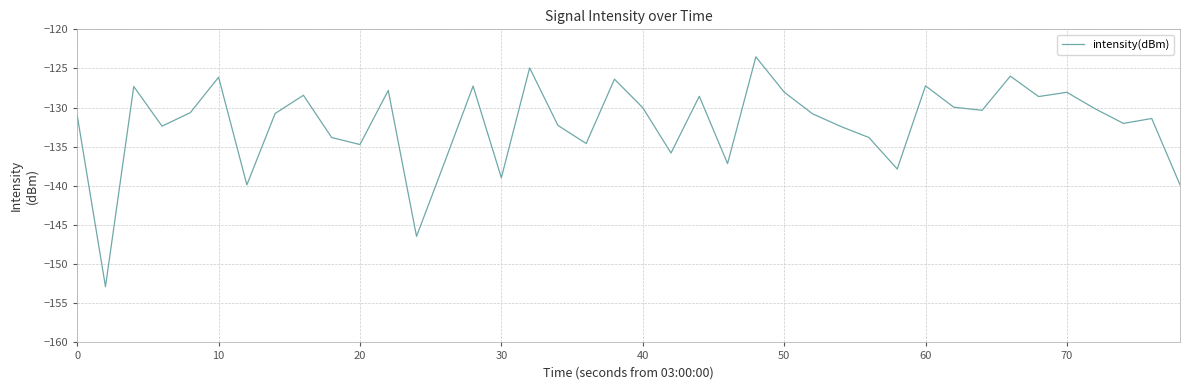

What is the difference between the maximum and minimum values?

29.4